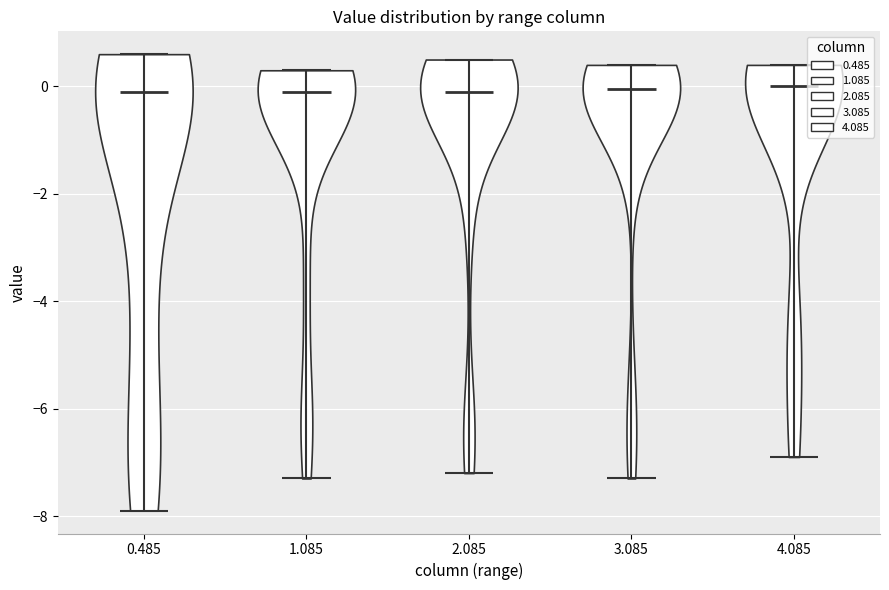

Where does the median line of the violin at x = 2.085 sit on the y-axis? The values are not printed on the chart, so give them approximately, as read against the axis.

0.0